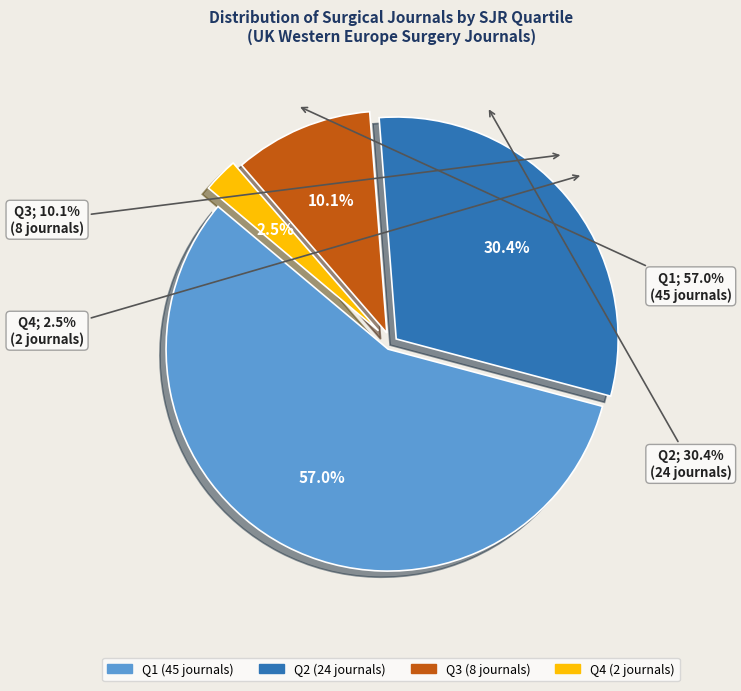

Count the number of slices in the pie.

4